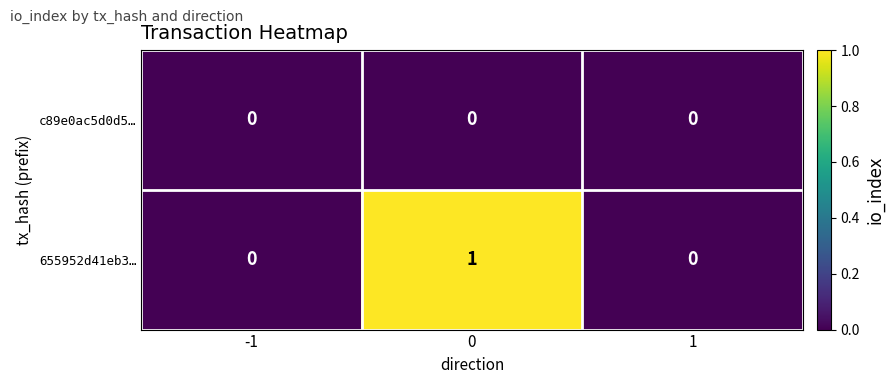

How many data points does each series have?

3